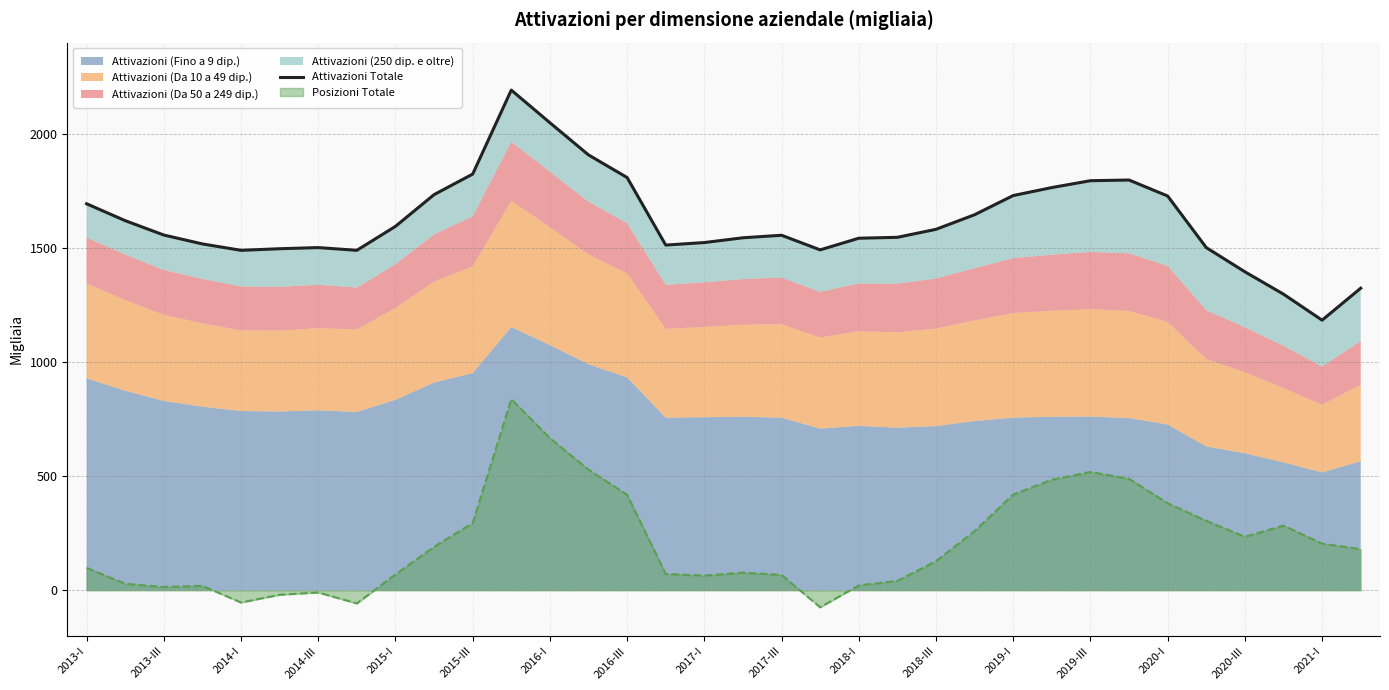

Is the value of Attivazioni Totale at 2013-I greater than the value of Posizioni Totale at 2015-III?

Yes